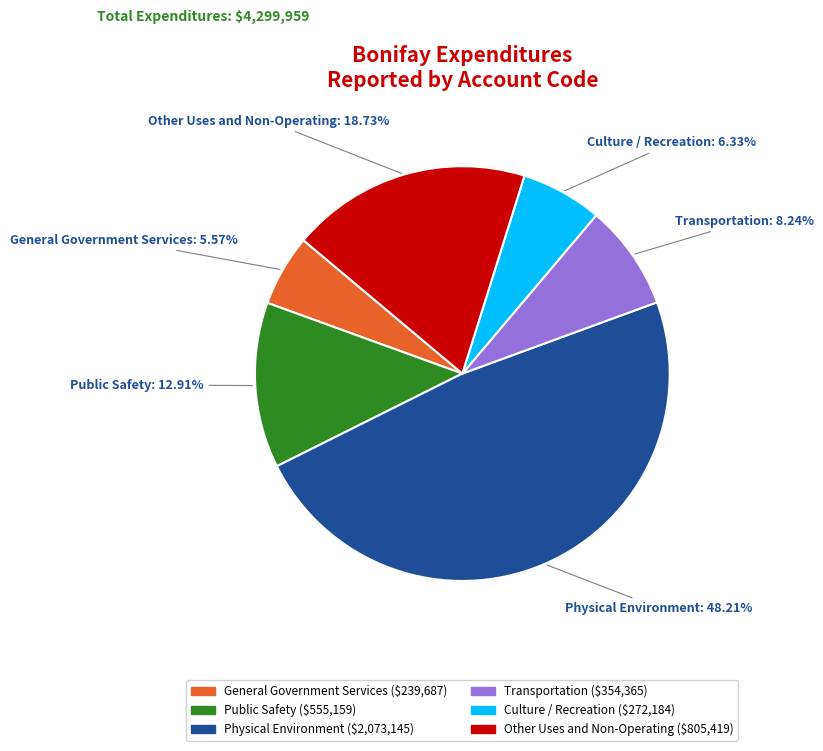

Is there any slice that represents more than half of the pie?

No